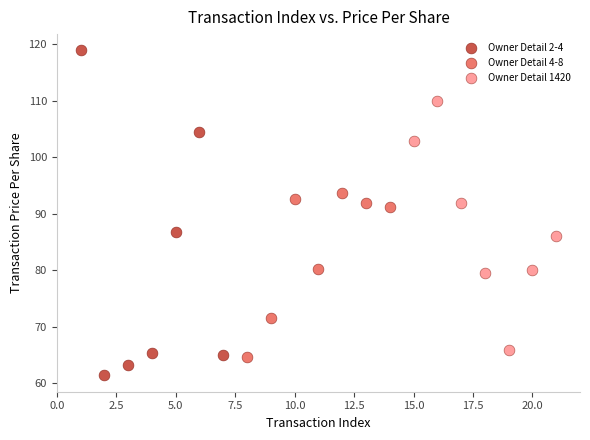

Which series reaches the minimum Y coordinate?

Owner Detail 2-4